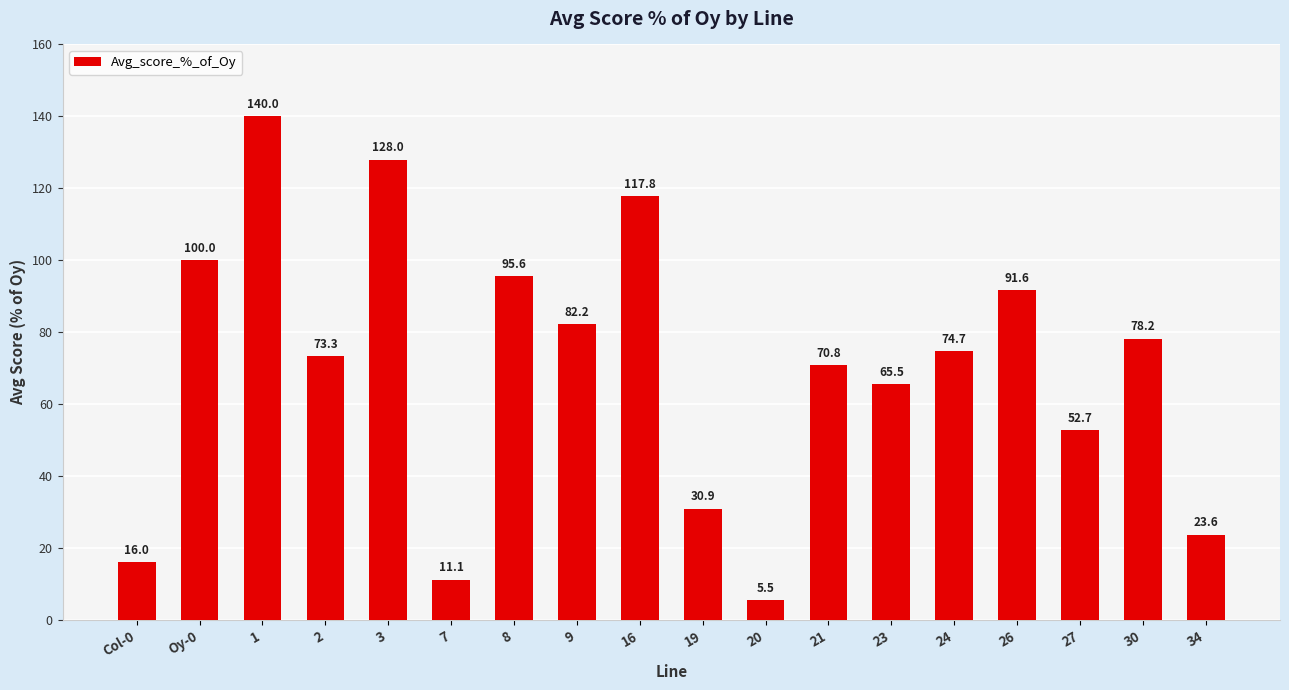

What position from the left is 24?

14